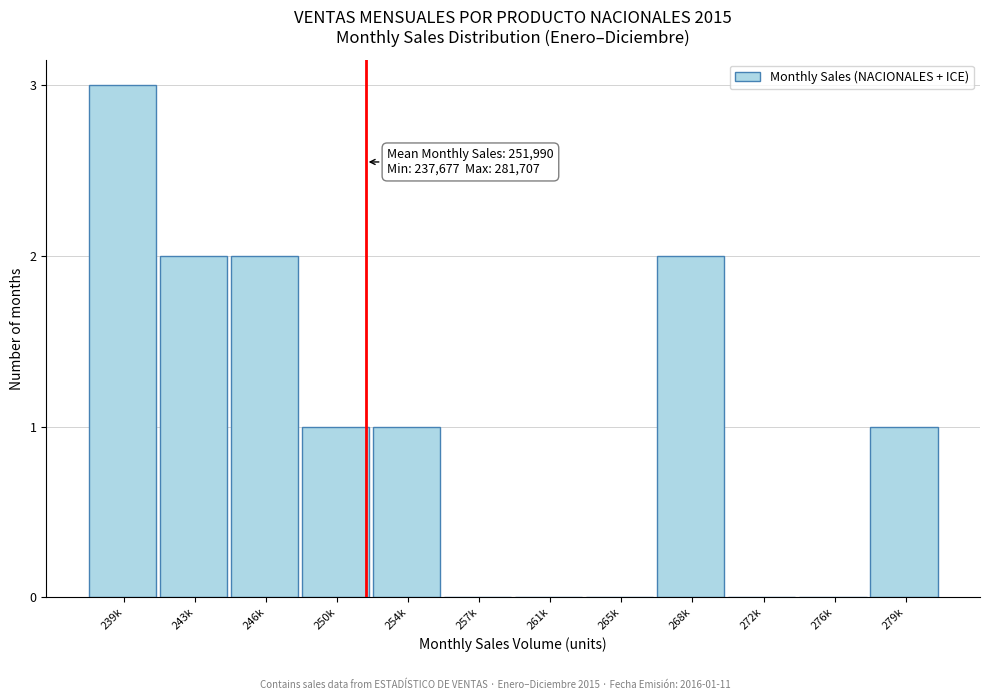

Reading left to right, transcribe all the data shown in this chart.

239k=3	243k=2	246k=2	250k=1	254k=1	257k=0	261k=0	265k=0	268k=2	272k=0	276k=0	279k=1